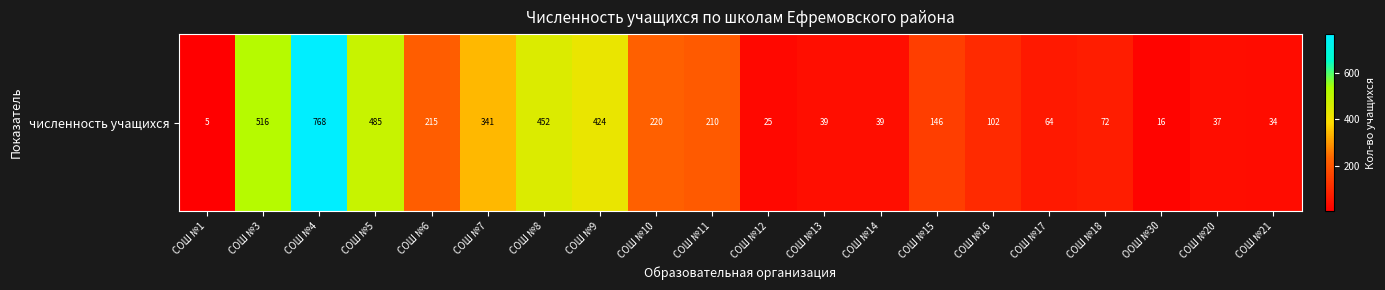

What is the sum of all values?

4210